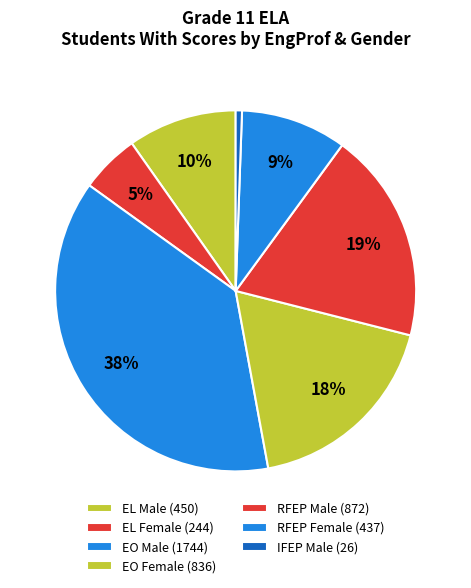

True or false: EO Male accounts for 31% of the total.

False